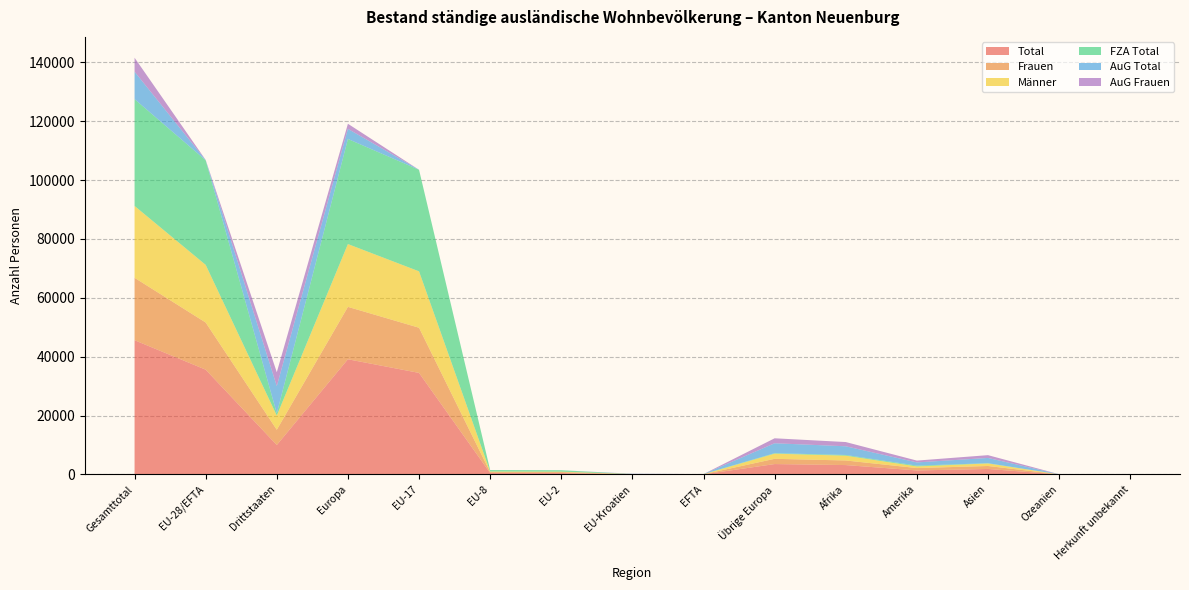

Reading right to left, what are all the values shown in this chart?

Total: Herkunft unbekannt=15	Ozeanien=27	Asien=1871	Amerika=1366	Afrika=3192	Übrige Europa=3535	EFTA=46	EU-Kroatien=71	EU-2=480	EU-8=501	EU-17=34494	Europa=39127	Drittstaaten=10006	EU-28/EFTA=35592	Gesamttotal=45598
Frauen: Herkunft unbekannt=6	Ozeanien=12	Asien=1008	Amerika=811	Afrika=1560	Übrige Europa=1781	EFTA=24	EU-Kroatien=42	EU-2=323	EU-8=286	EU-17=15339	Europa=17795	Drittstaaten=5178	EU-28/EFTA=16014	Gesamttotal=21192
Männer: Herkunft unbekannt=9	Ozeanien=15	Asien=863	Amerika=555	Afrika=1632	Übrige Europa=1754	EFTA=22	EU-Kroatien=29	EU-2=157	EU-8=215	EU-17=19155	Europa=21332	Drittstaaten=4828	EU-28/EFTA=19578	Gesamttotal=24406
FZA Total: Herkunft unbekannt=0	Ozeanien=5	Asien=82	Amerika=273	Afrika=235	Übrige Europa=165	EFTA=46	EU-Kroatien=3	EU-2=477	EU-8=501	EU-17=34491	Europa=35683	Drittstaaten=760	EU-28/EFTA=35518	Gesamttotal=36278
AuG Total: Herkunft unbekannt=15	Ozeanien=22	Asien=1789	Amerika=1093	Afrika=2957	Übrige Europa=3370	EFTA=0	EU-Kroatien=68	EU-2=3	EU-8=0	EU-17=3	Europa=3444	Drittstaaten=9246	EU-28/EFTA=74	Gesamttotal=9320
AuG Frauen: Herkunft unbekannt=6	Ozeanien=10	Asien=947	Amerika=617	Afrika=1436	Übrige Europa=1682	EFTA=0	EU-Kroatien=40	EU-2=1	EU-8=0	EU-17=1	Europa=1724	Drittstaaten=4698	EU-28/EFTA=42	Gesamttotal=4740